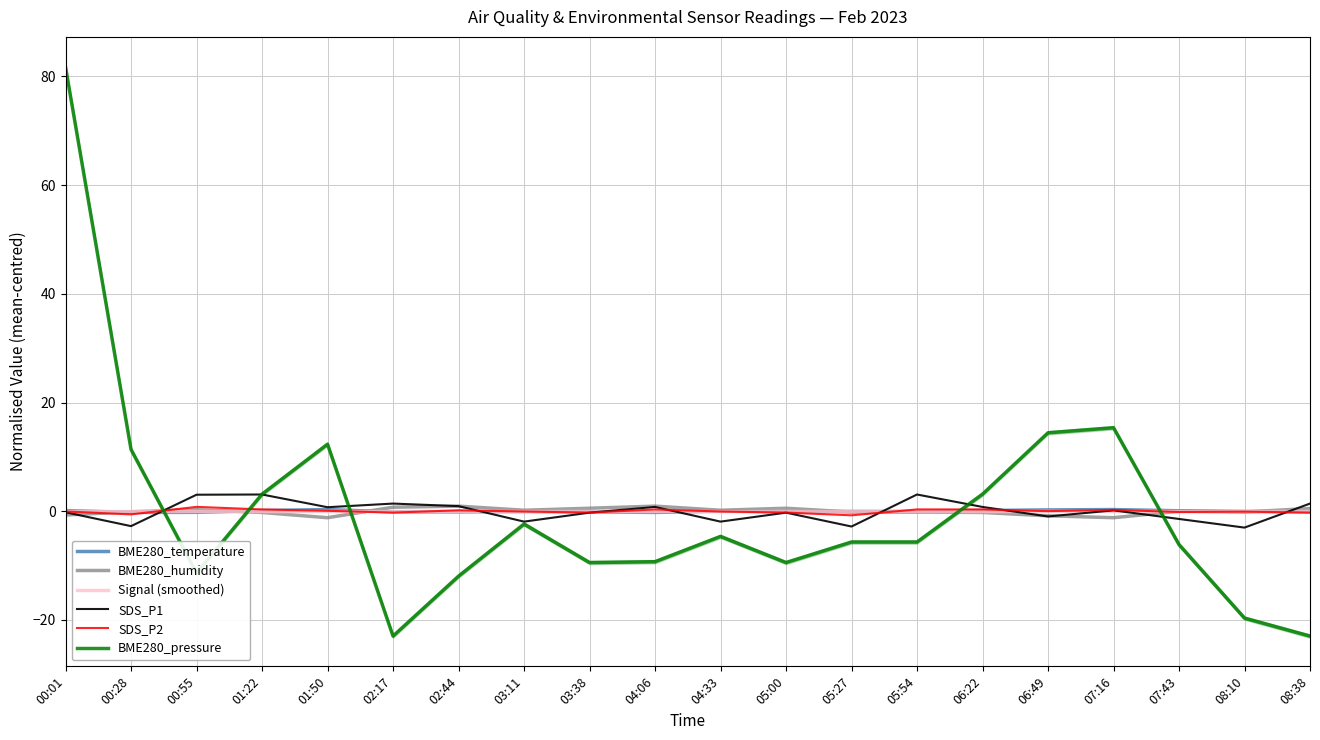

Where do BME280_humidity and BME280_pressure first cross each other?

00:28 and 00:55